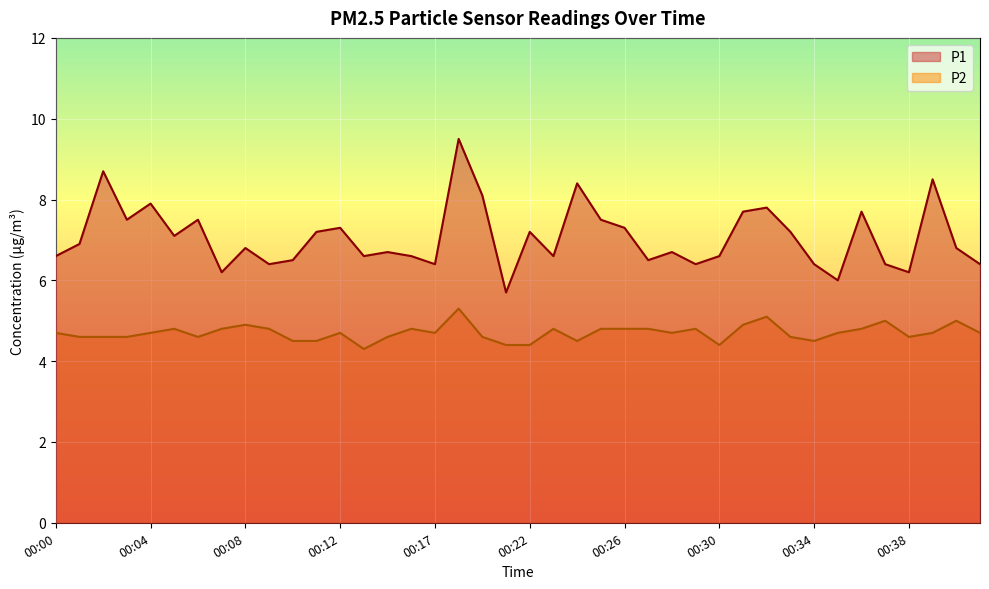

Which series has the largest range (max minus min)?

P1